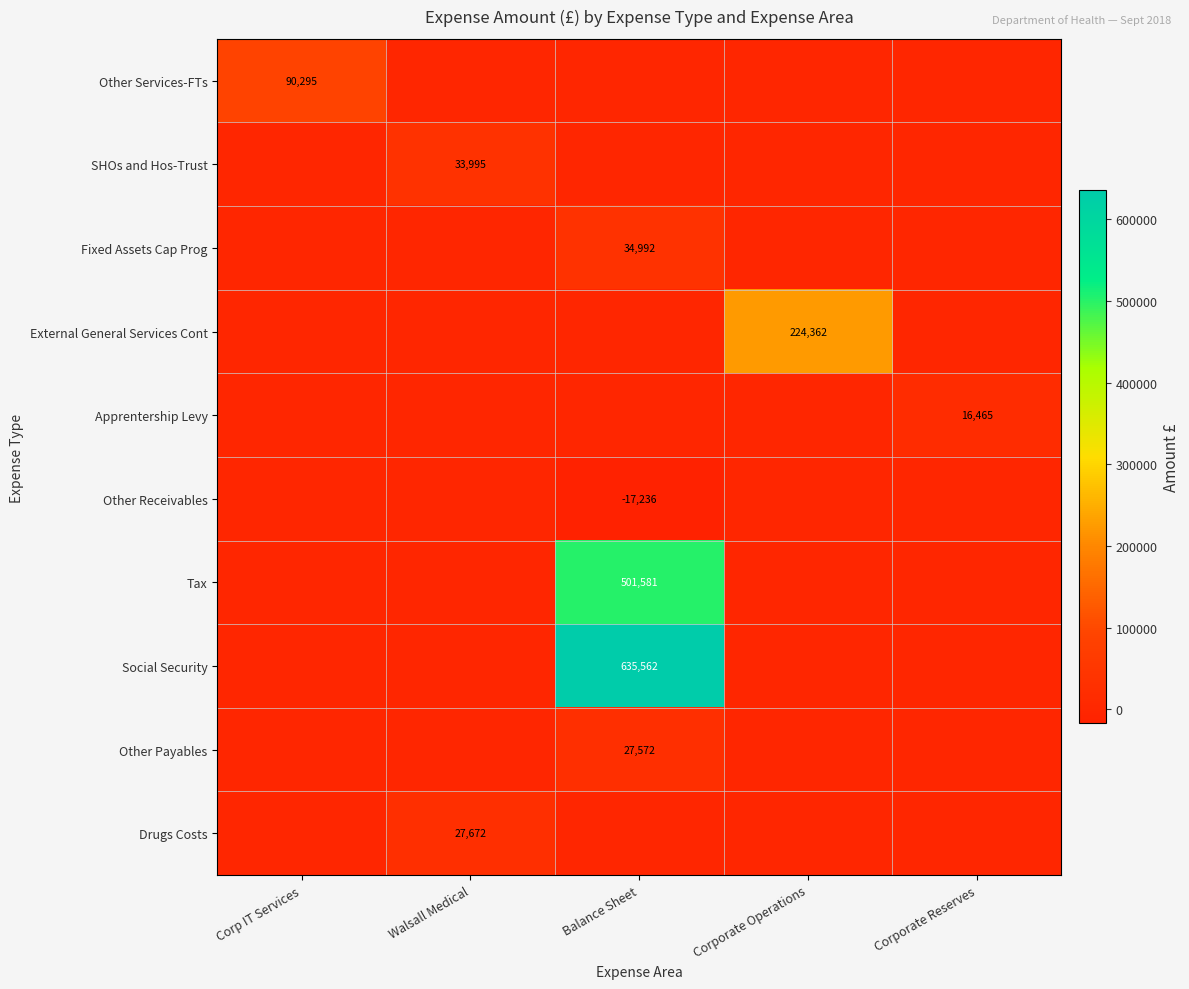

The value of Fixed Assets Cap Prog at Balance Sheet is 34992. True or false?

True